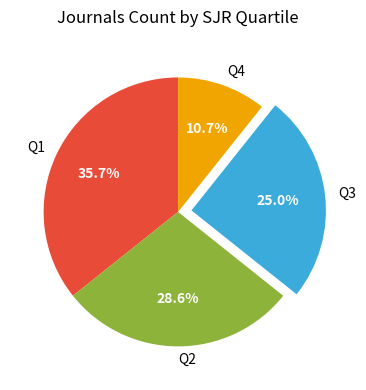

What is the ratio of the value at Q4 to the value at Q1?

0.3